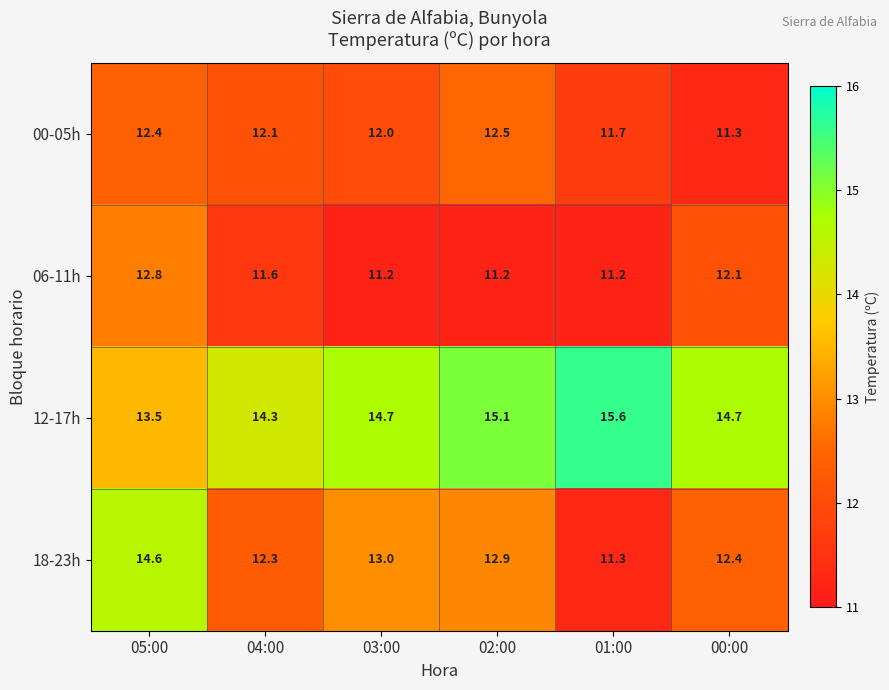

Which label corresponds to the largest value in the chart?

01:00